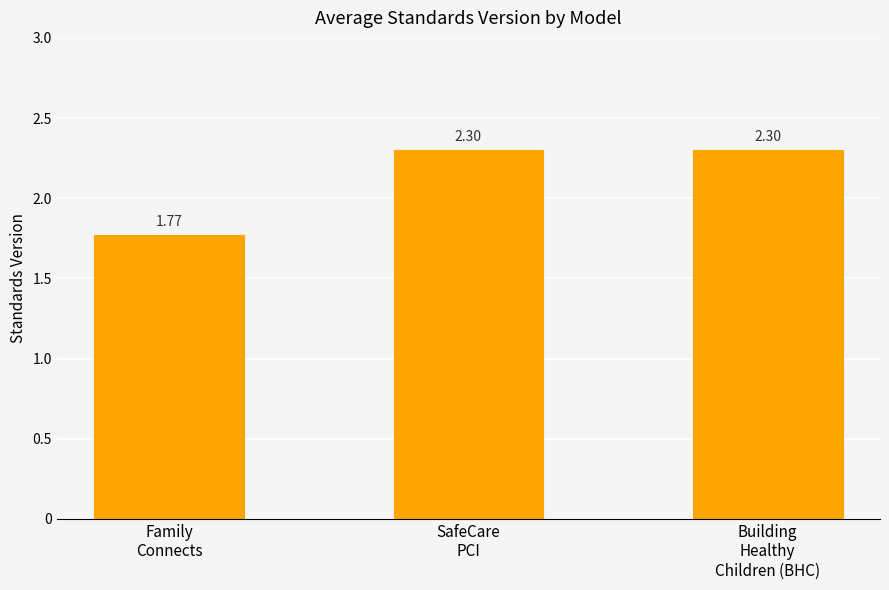

What is the difference between the maximum and minimum values?

0.5